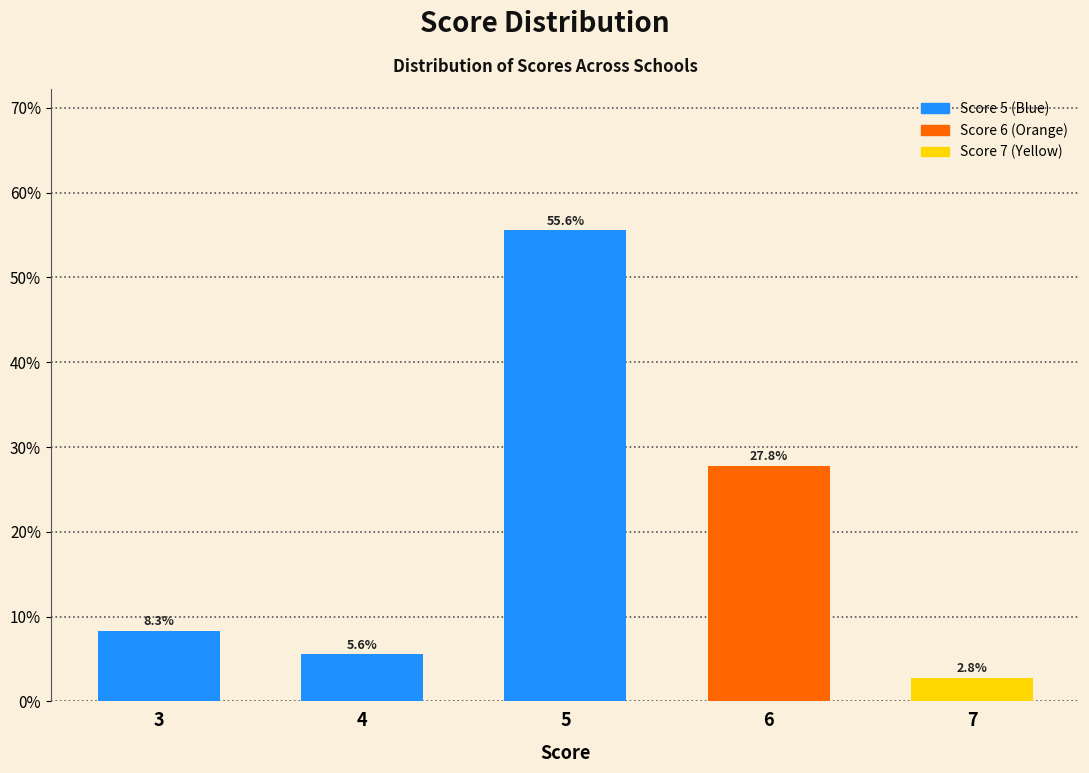

Reading left to right, transcribe all the data shown in this chart.

8.3	5.6	55.6	27.8	2.8